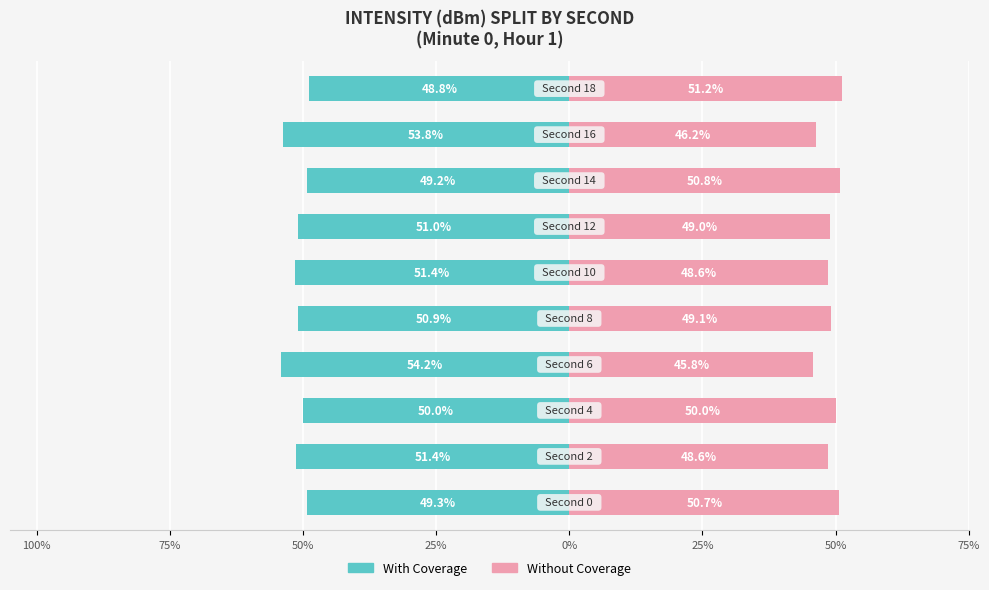

What is the minimum value for With Coverage?

-54.2